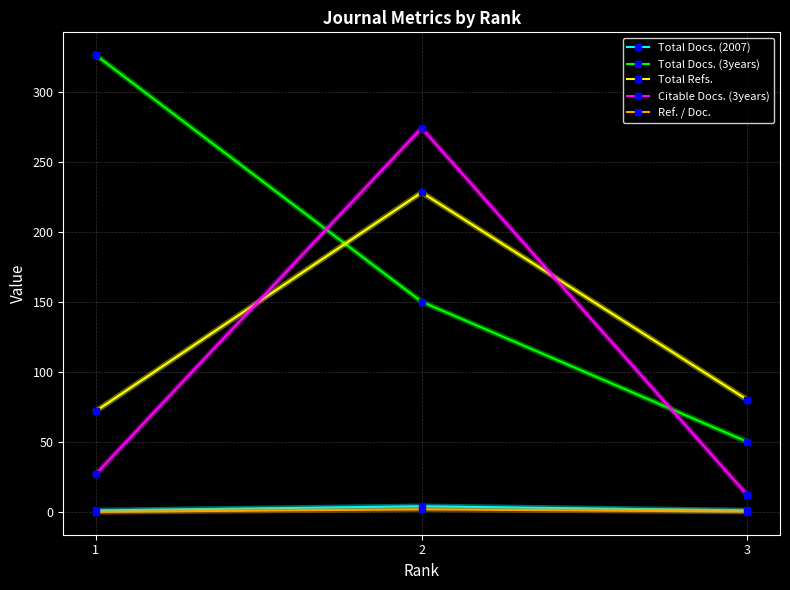

Which series has the largest range (max minus min)?

Total Docs. (3years)